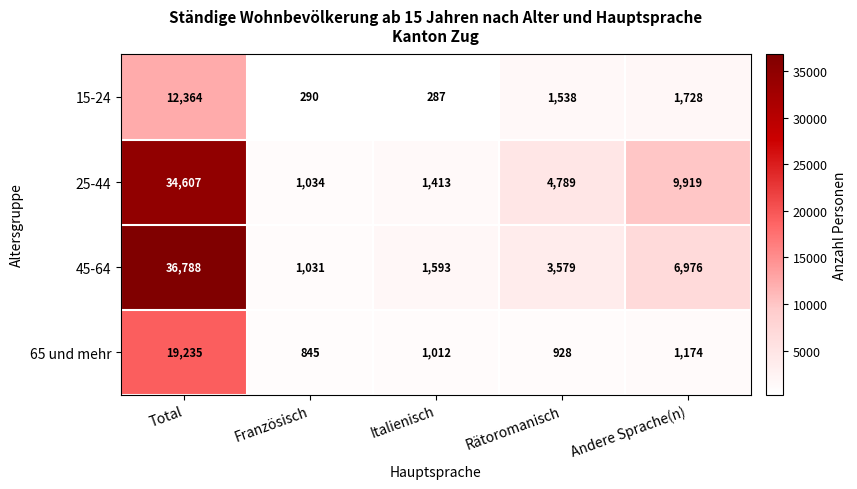

Which category has the lowest value across all series?

Italienisch